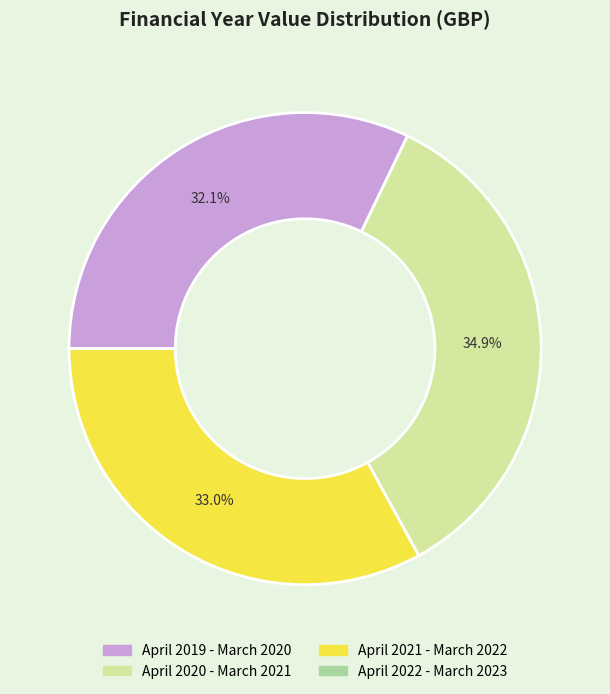

Approximately how many times larger is the value at April 2019 - March 2020 compared to April 2021 - March 2022?

1.0